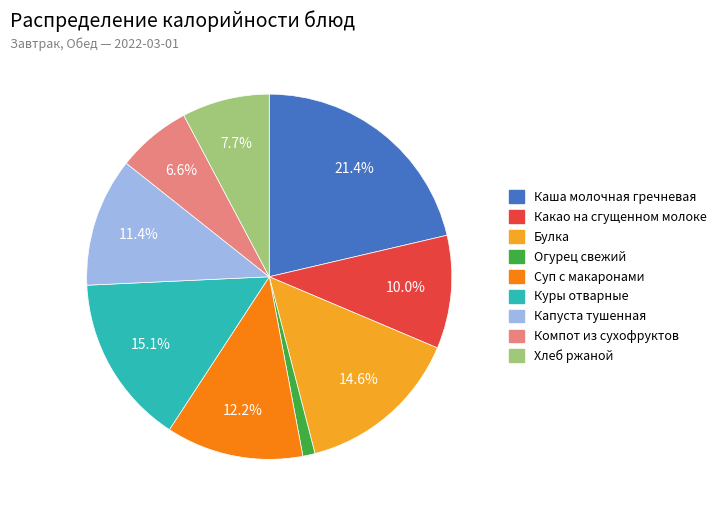

True or false: Куры отварные accounts for 15% of the total.

True